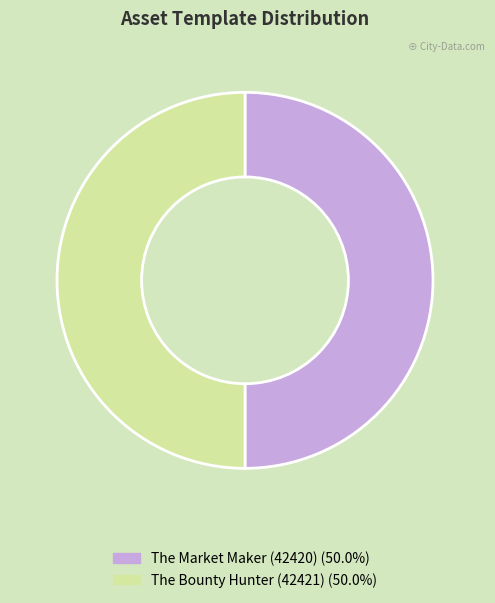

Is it true that The Bounty Hunter (42421) is 55% of the pie?

False